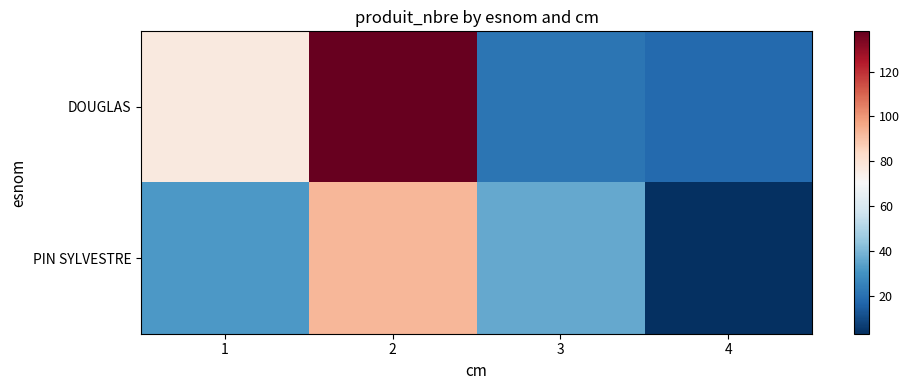

Reading right to left, list all the values displayed in this chart.

DOUGLAS: 4=18	3=21	2=138	1=77
PIN SYLVESTRE: 4=3	3=36	2=93	1=32